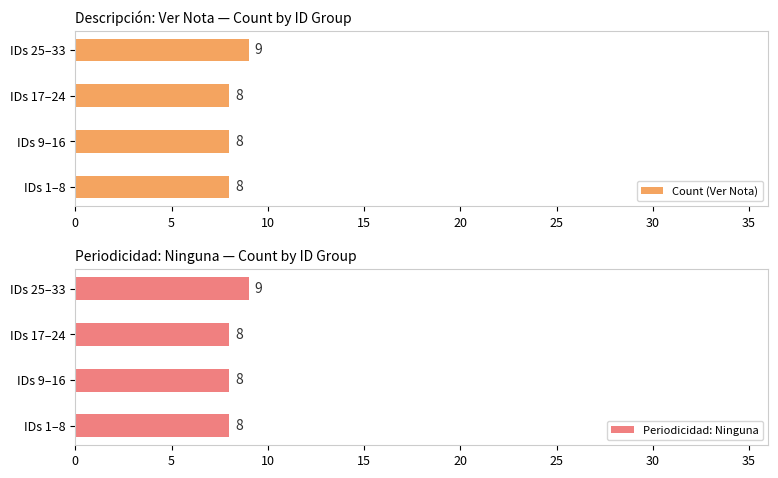

What is the maximum value for Periodicidad: Ninguna?

9